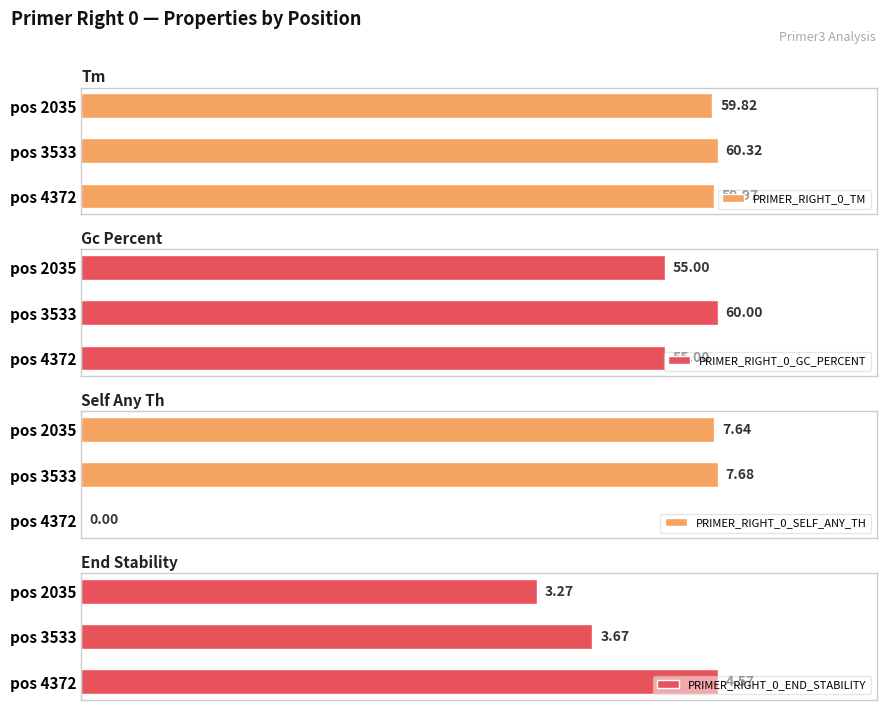

Rank the categories by PRIMER_RIGHT_0_TM value from highest to lowest.

pos 3533, pos 4372, pos 2035